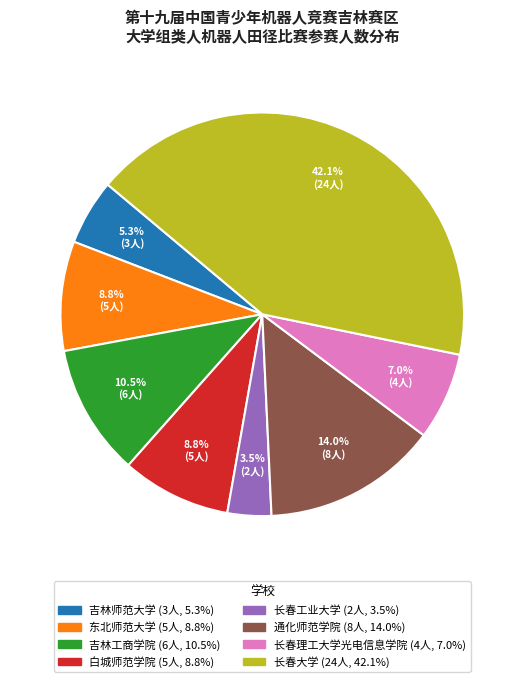

Is there any slice that represents more than half of the pie?

No